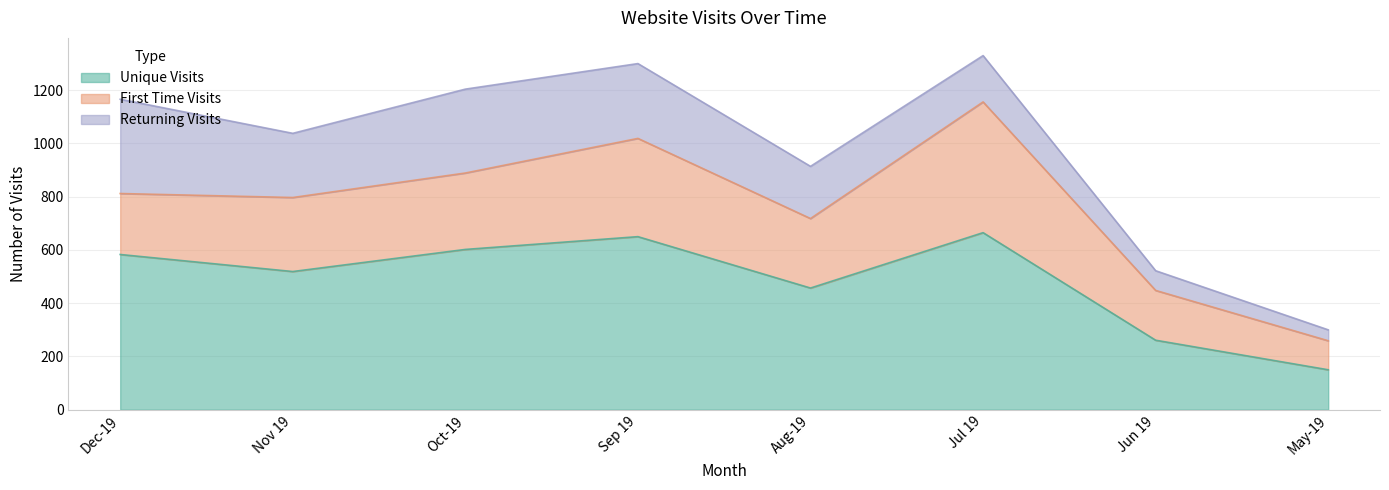

True or false: First Time Visits and Unique Visits cross at least once.

False